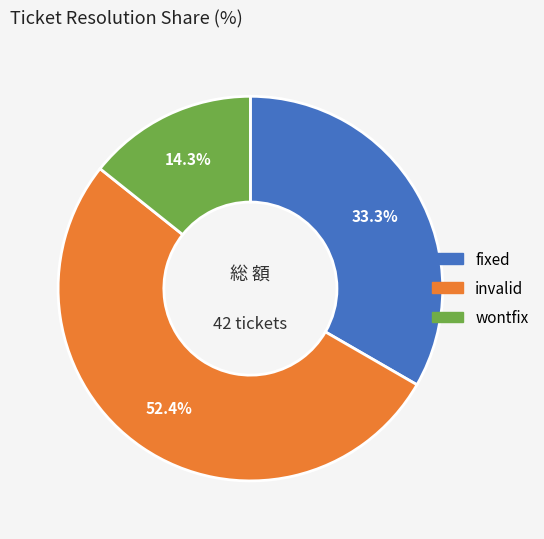

Rank the categories by value from highest to lowest.

invalid, fixed, wontfix